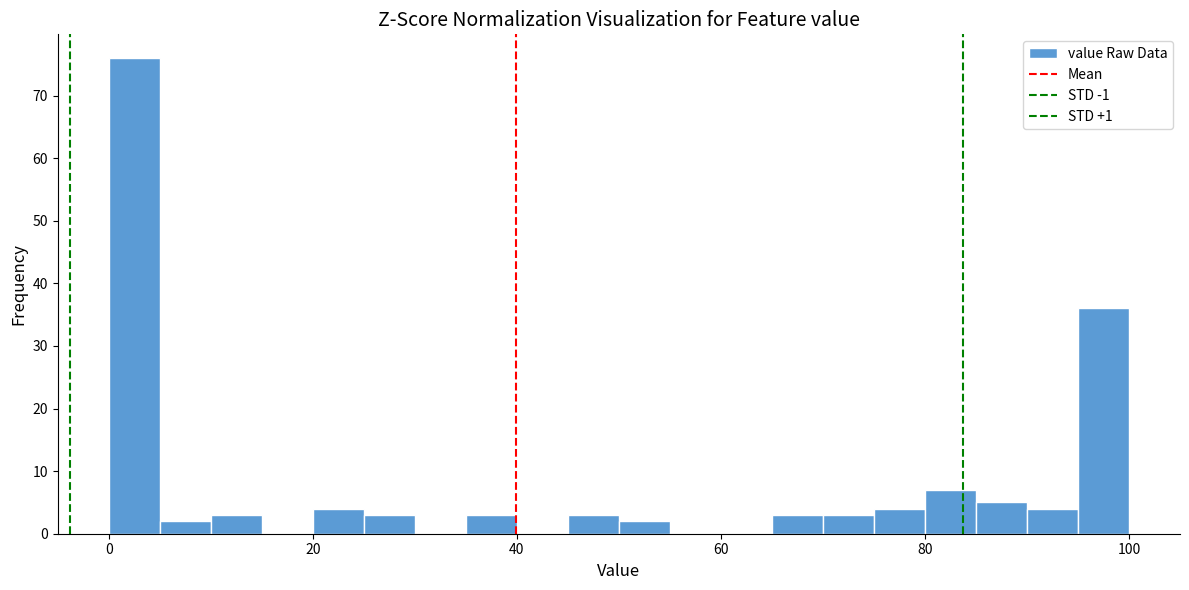

Read against the x-axis, roughly where is the centre of the tallest bar?

2